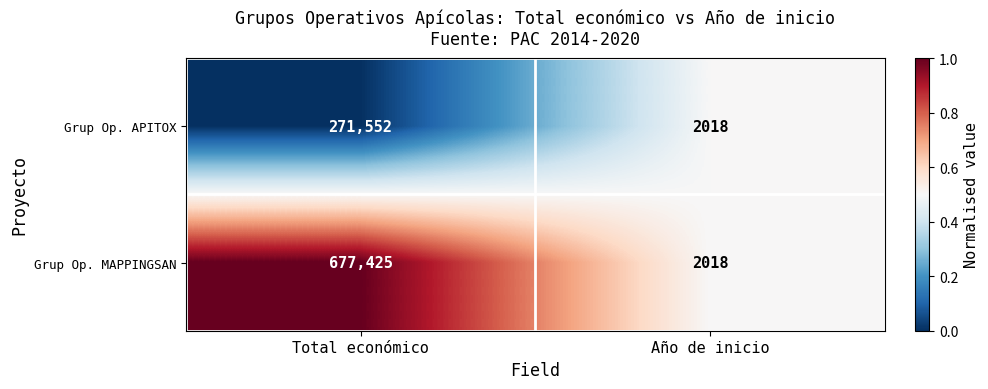

Which series has the widest spread of values?

Grup Op. MAPPINGSAN